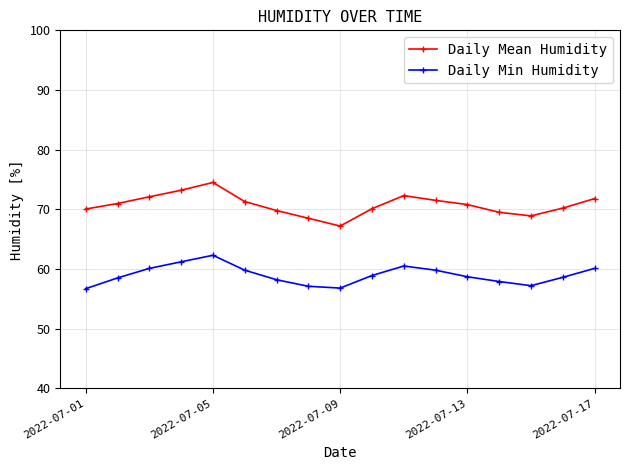

What is the value of the Daily Min Humidity point at the 12th from the left?

59.8